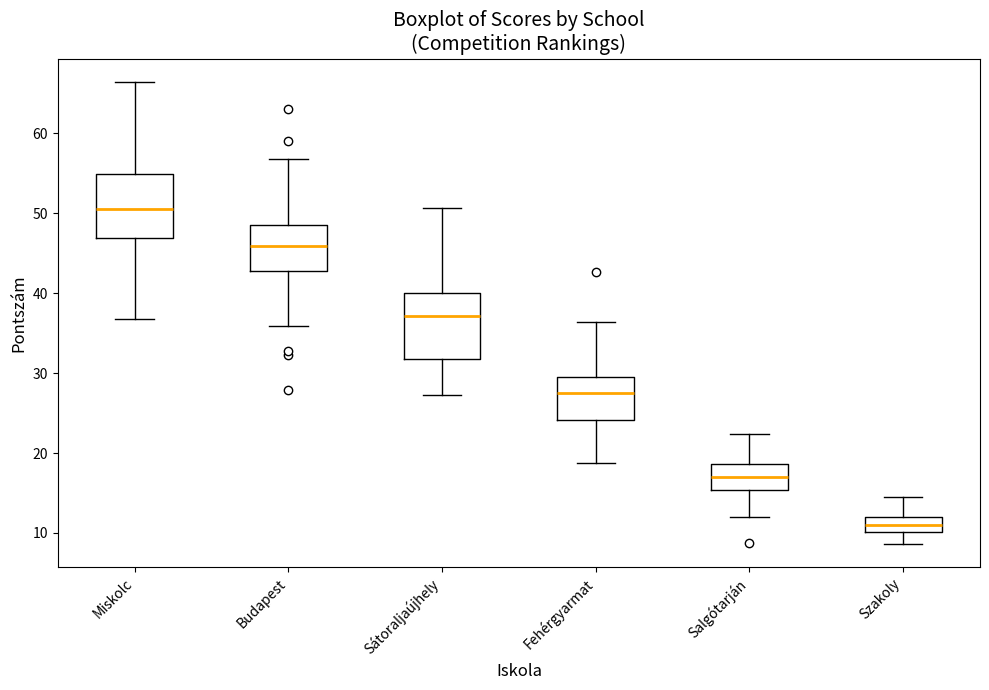

Which box's median line is the highest?

Miskolc